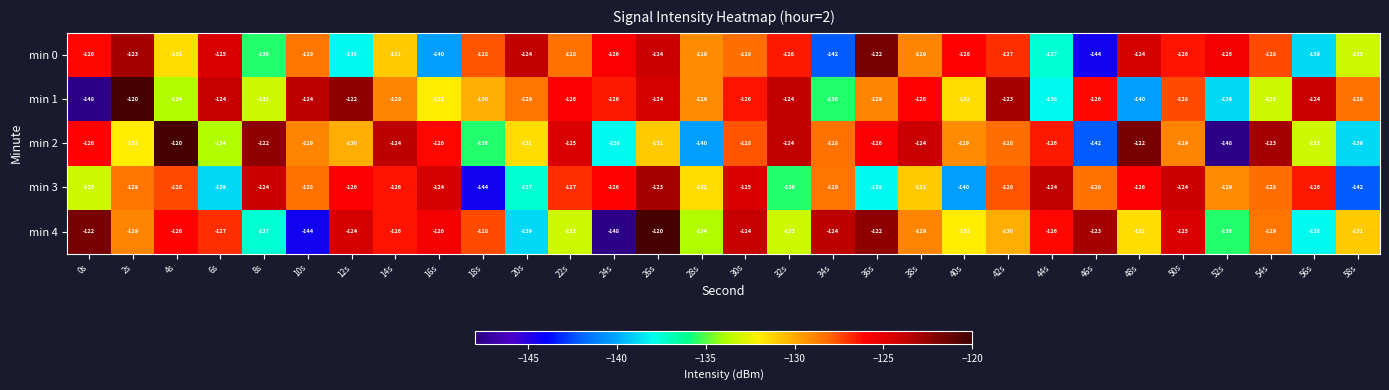

What is the difference between the min 0 values at 32s and 58s?

7